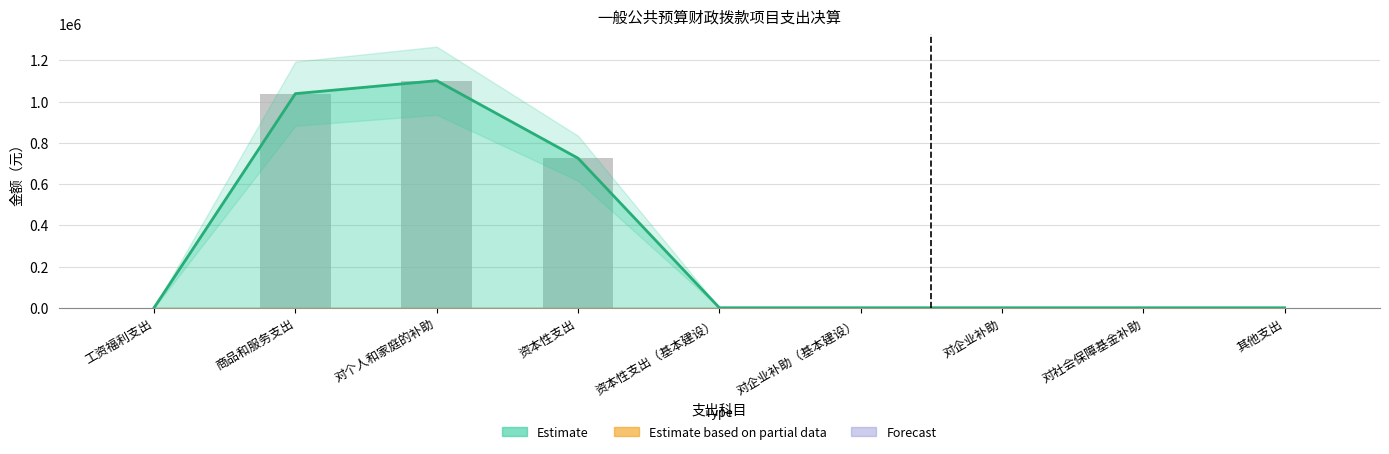

At which category is the sum across all series the highest?

对个人和家庭的补助